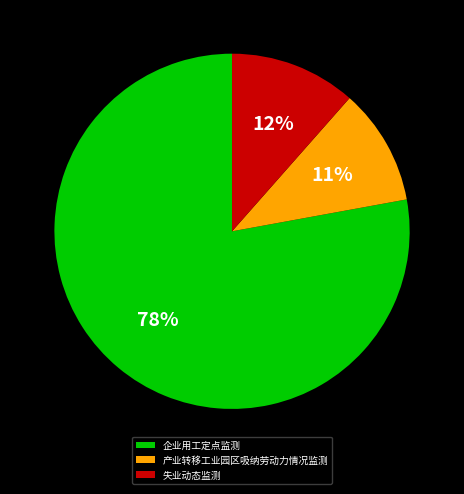

What is the ratio of the value at 产业转移工业园区吸纳劳动力情况监测 to the value at 企业用工定点监测?

0.1